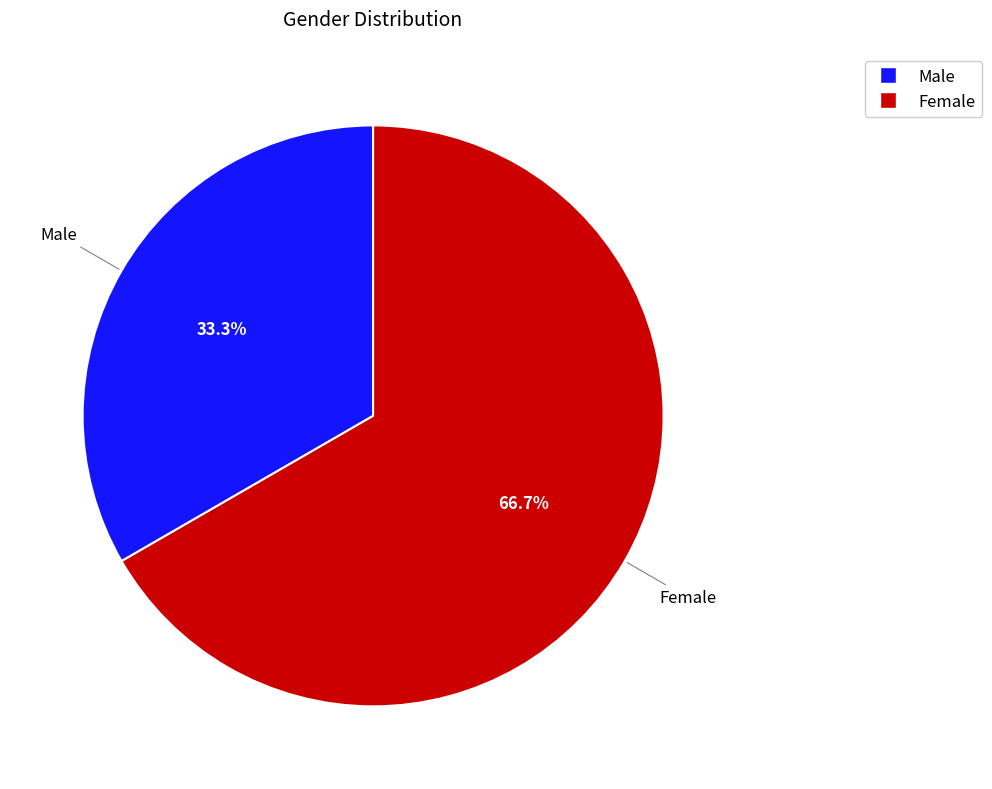

What is the total percentage of Male and Female?

100.0%